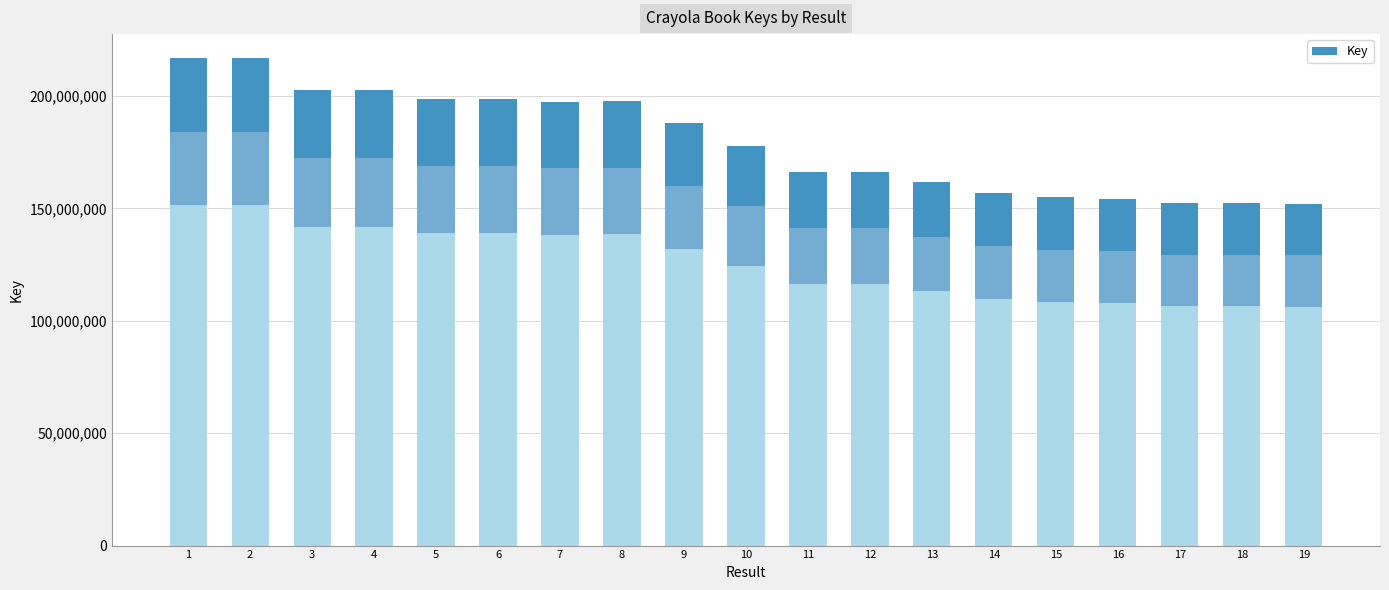

At which label does the data first exceed 177715796?

1